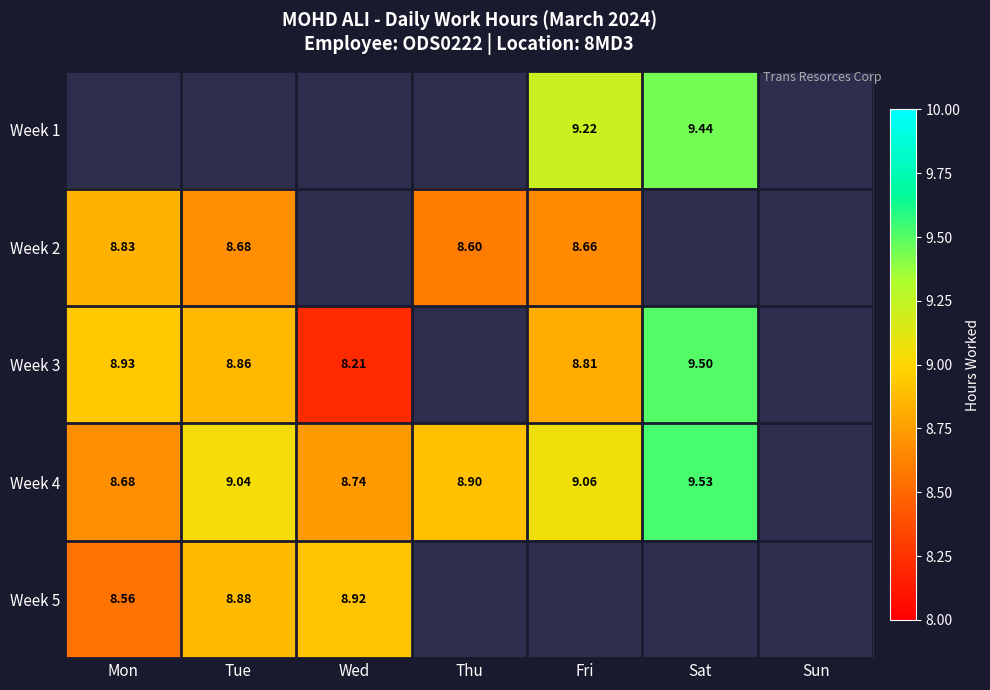

Is the value of Week 4 at Wed greater than the value of Week 5 at Mon?

Yes